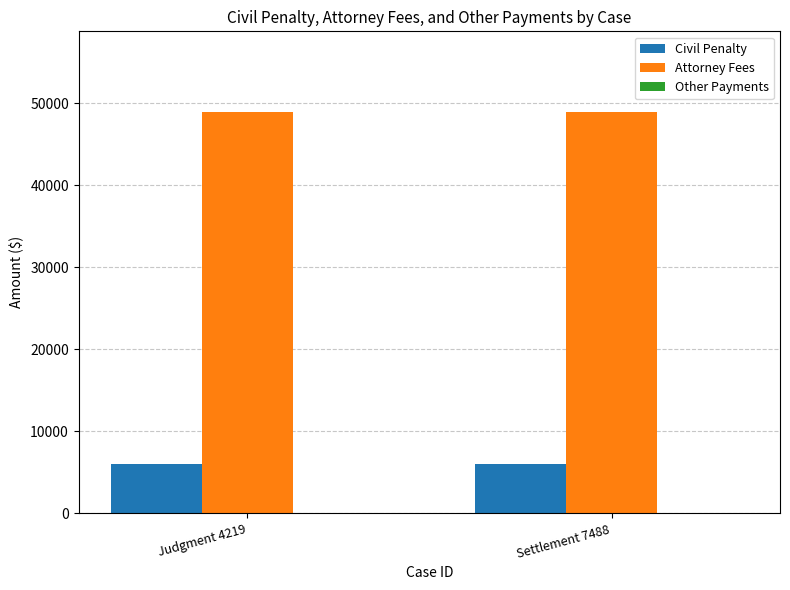

What is the greatest value displayed?

49000